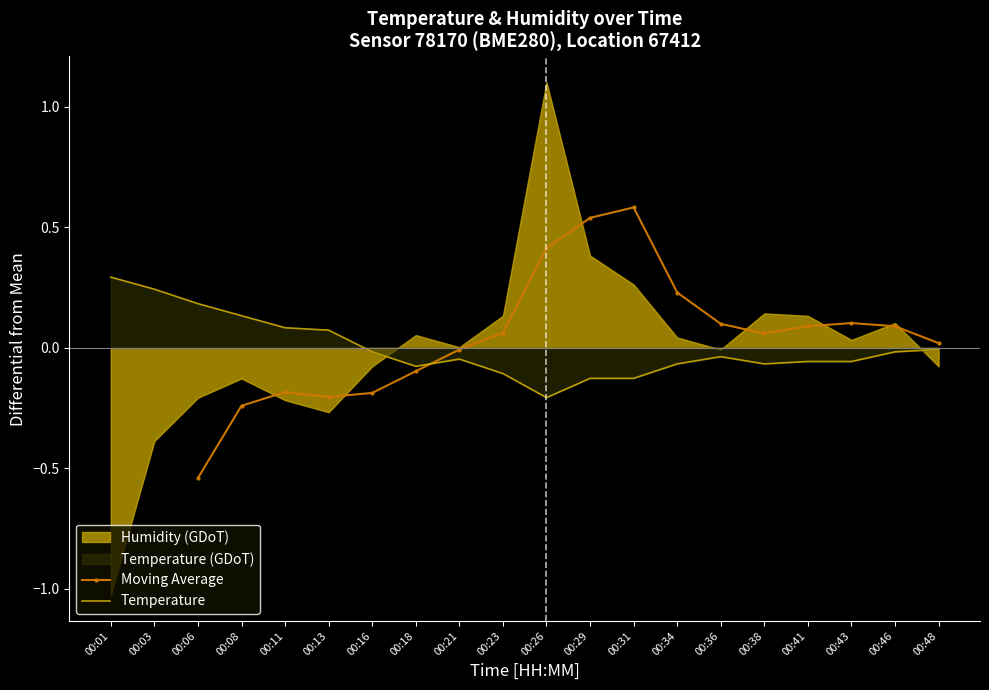

Does the chart have visible grid lines?

No